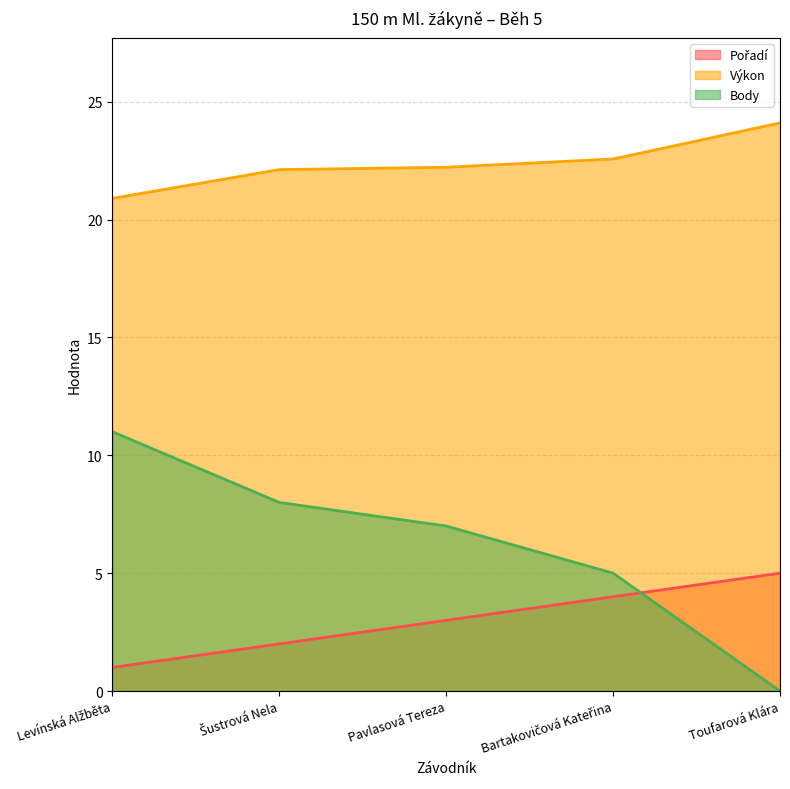

Reading left to right, what are all the values shown in this chart?

Pořadí: 1.0	2.0	3.0	4.0	5.0
Výkon: 20.9	22.1	22.2	22.6	24.1
Body: 11.0	8.0	7.0	5.0	0.0